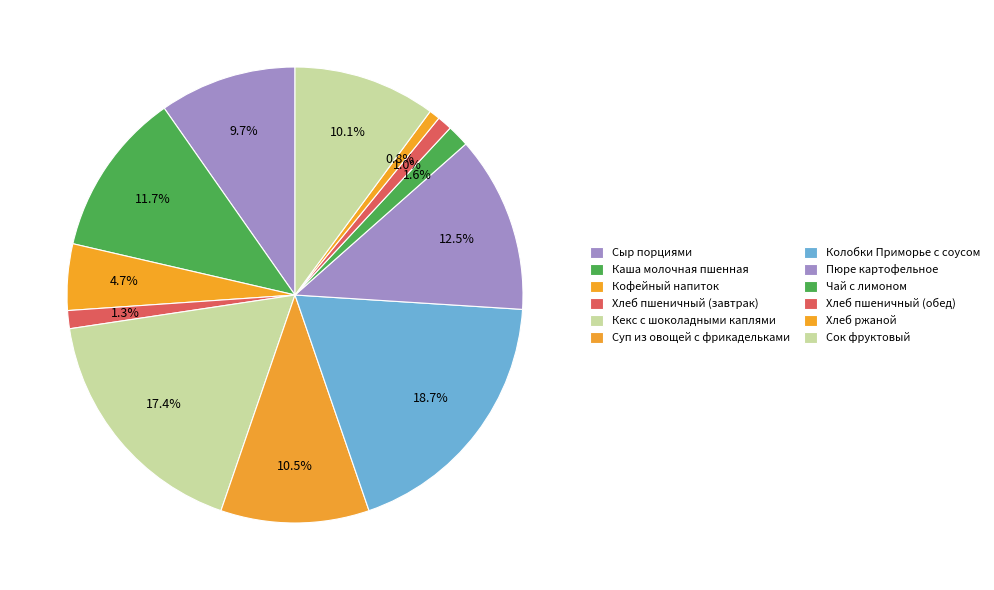

Does Суп из овощей с фрикадельками account for over 50% of the chart?

No